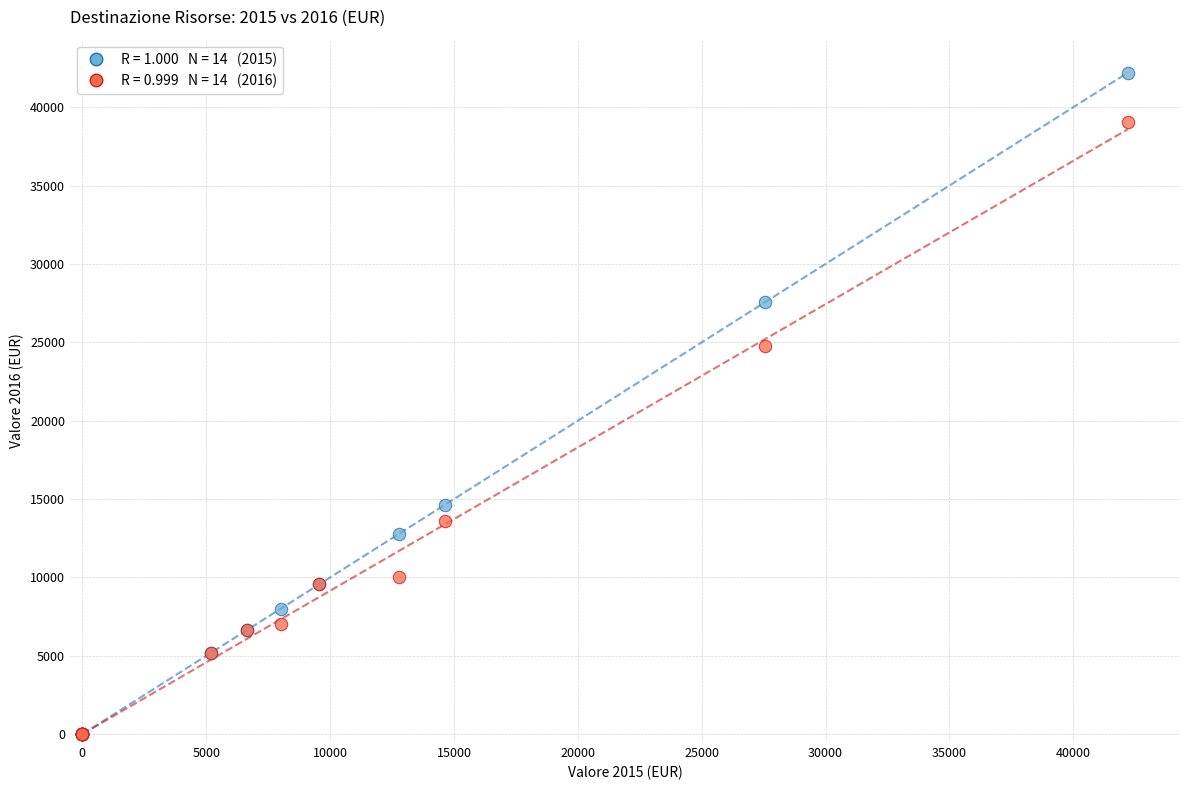

Across all series, what Y value is closest to 21100?

24758.8